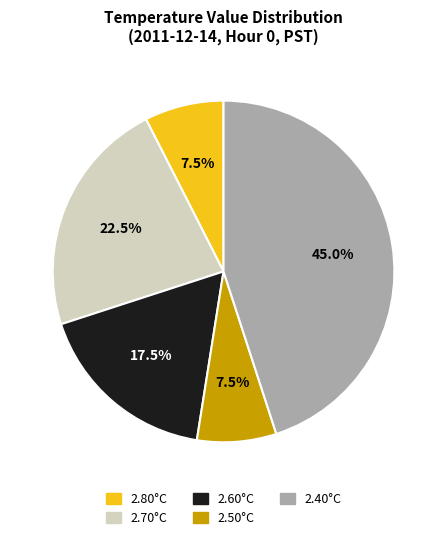

What percentage is NOT represented by 2.60°C?

82.5%